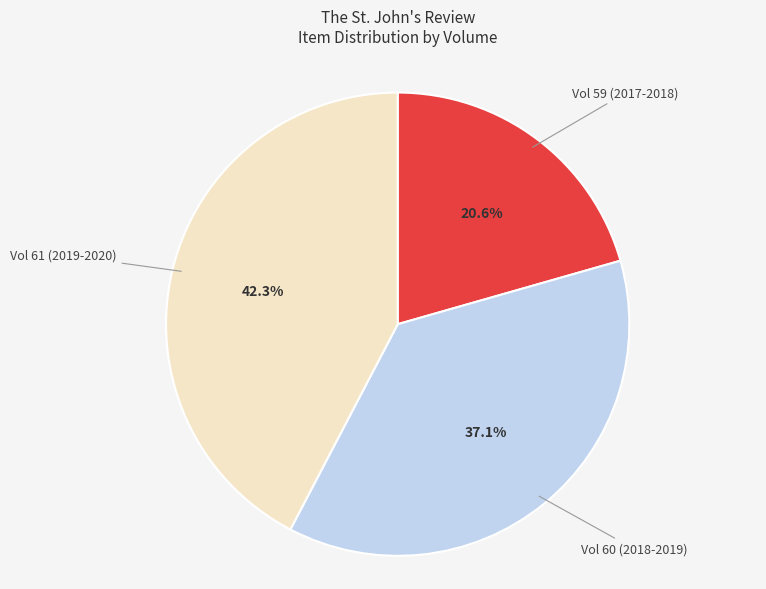

Rank the categories by value from highest to lowest.

Vol 61 (2019-2020), Vol 60 (2018-2019), Vol 59 (2017-2018)